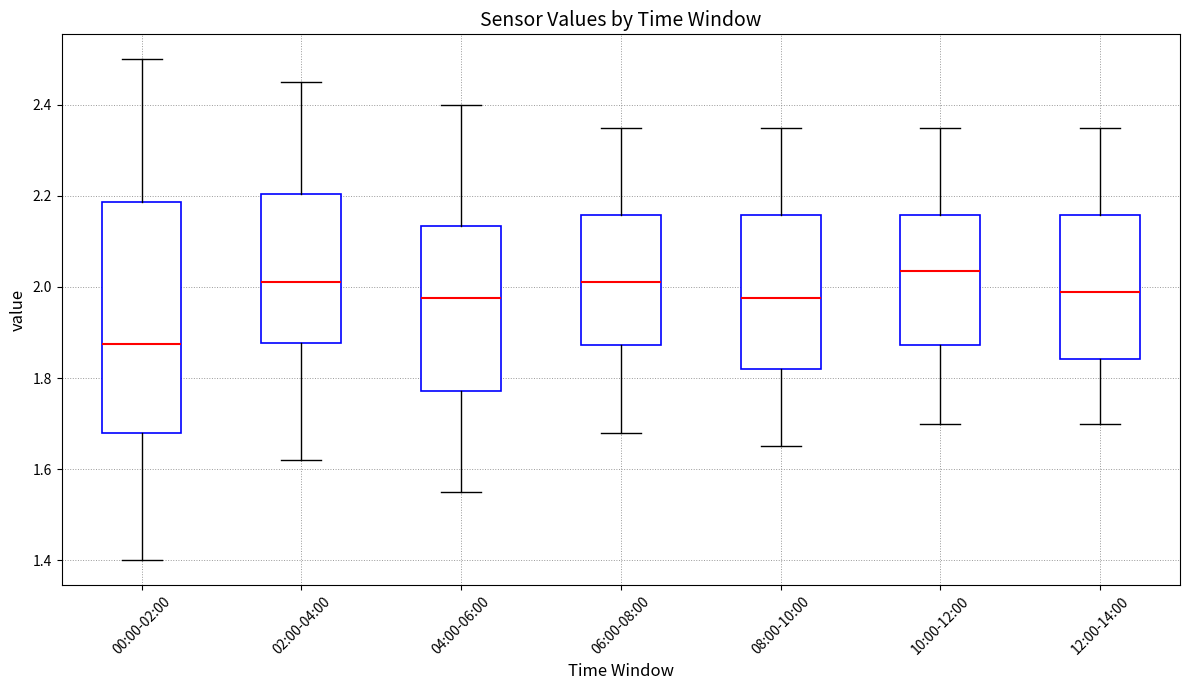

Which box has the highest median line?

10:00-12:00